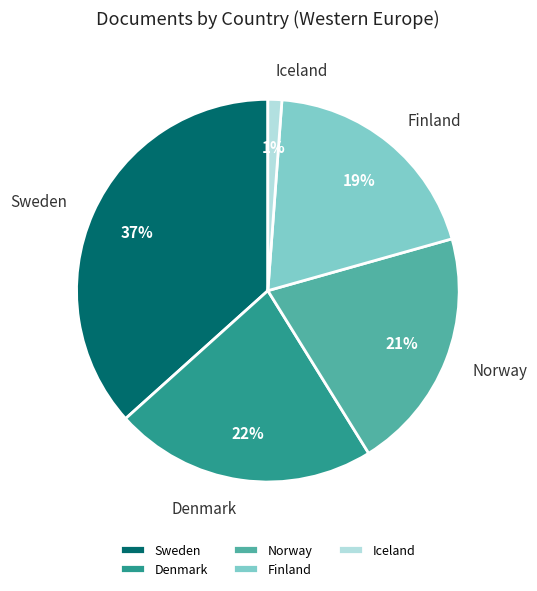

To the nearest percent, what portion does Norway represent?

21%